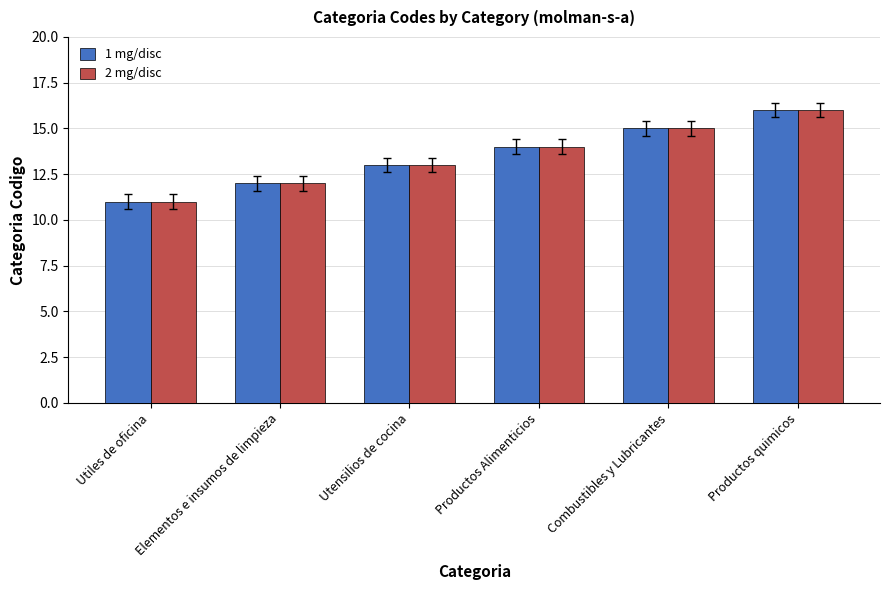

True or false: 1 mg/disc has a value of 16 at Productos quimicos.

True